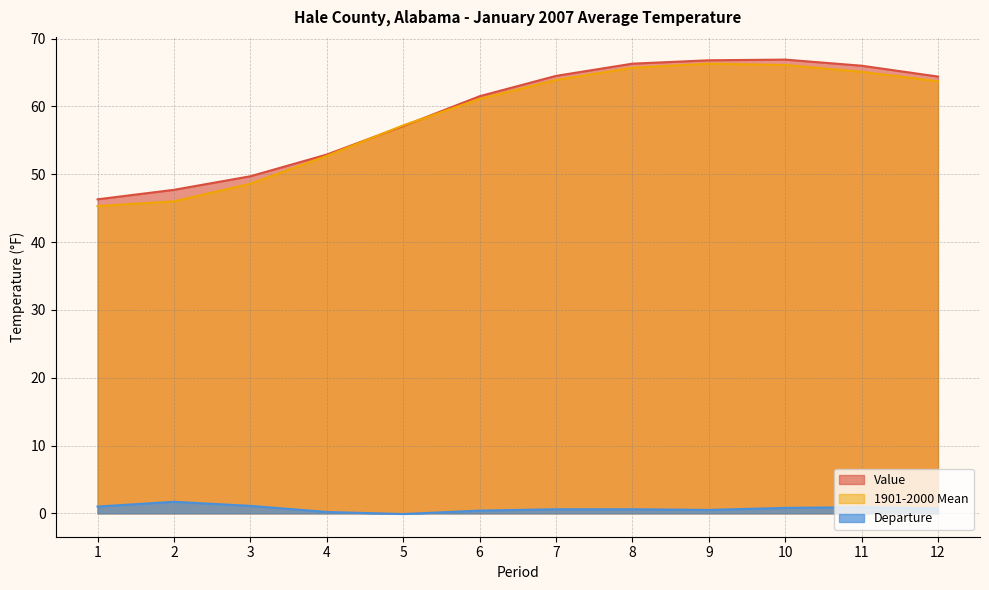

What is the value of the 1901-2000 Mean point at the 5th from the left?

57.2